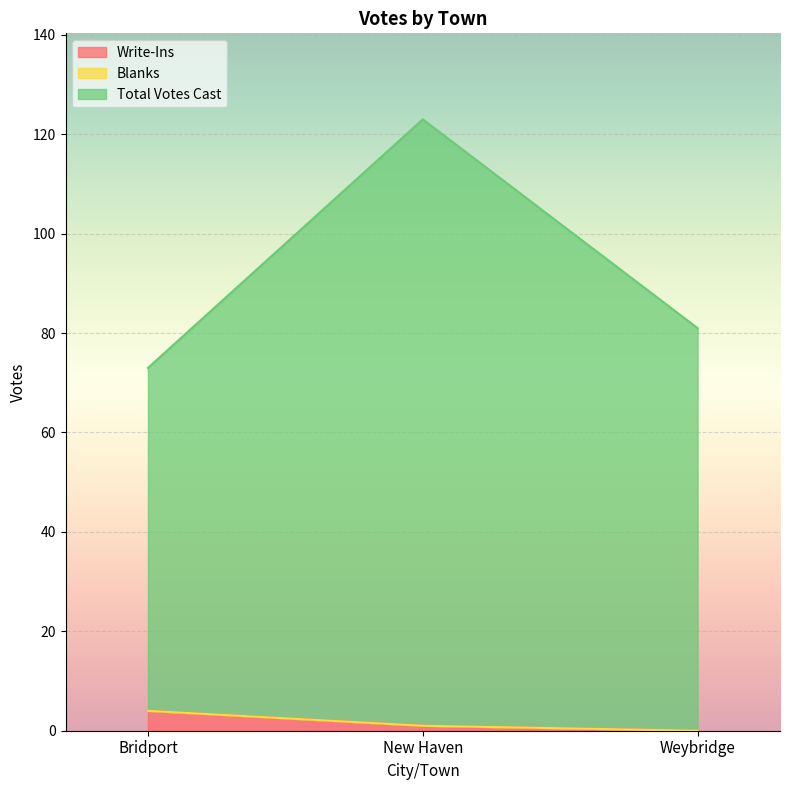

The value of Write-Ins at Weybridge is 0. True or false?

True